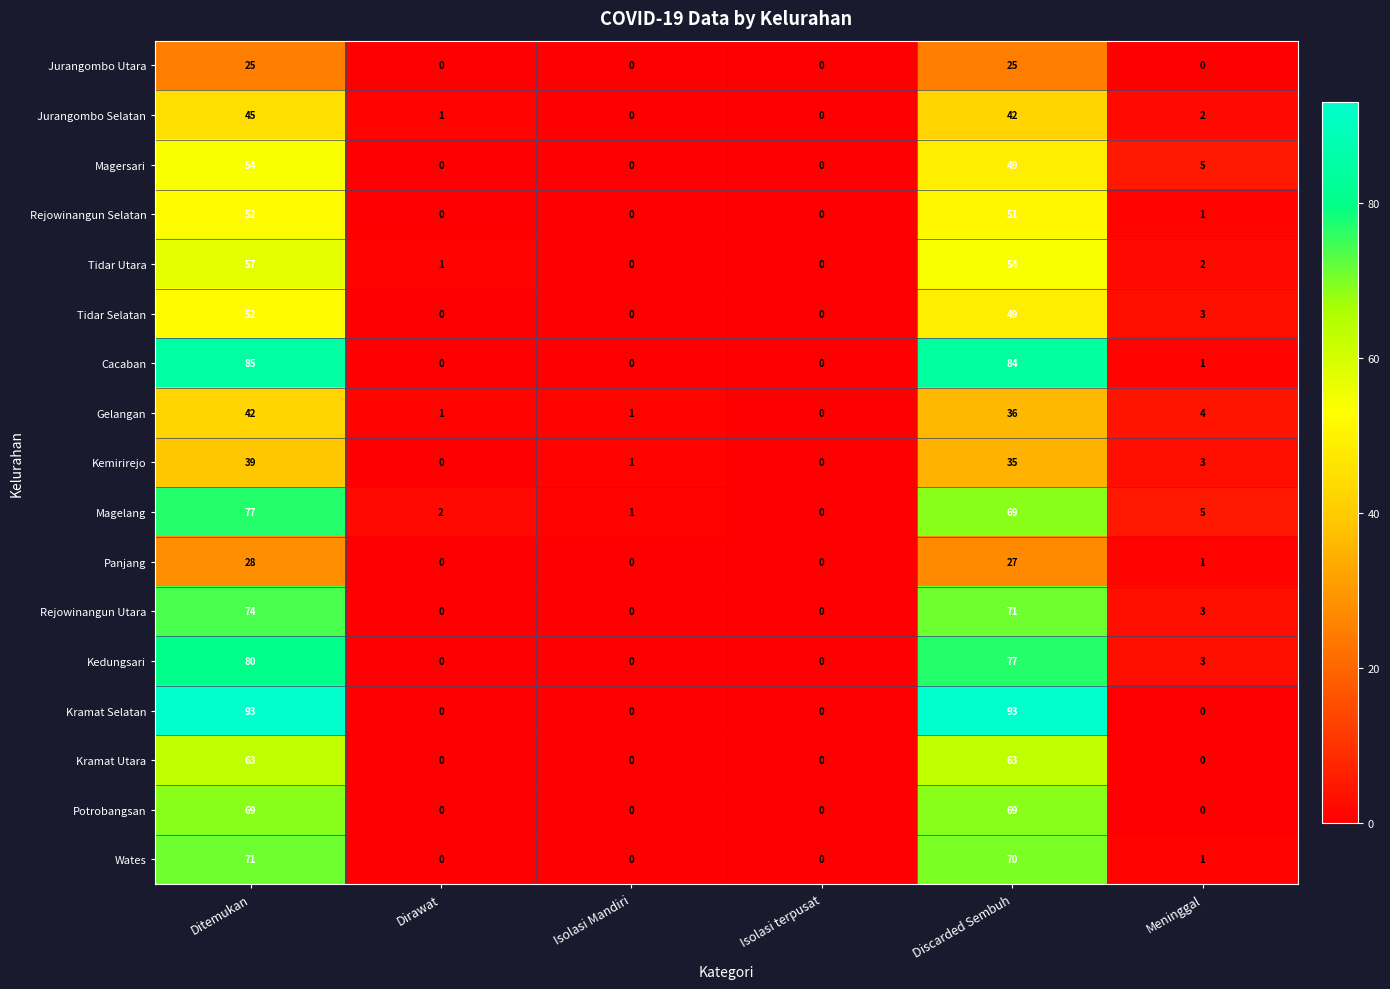

What is the difference between the maximum and minimum values in the Cacaban series?

85